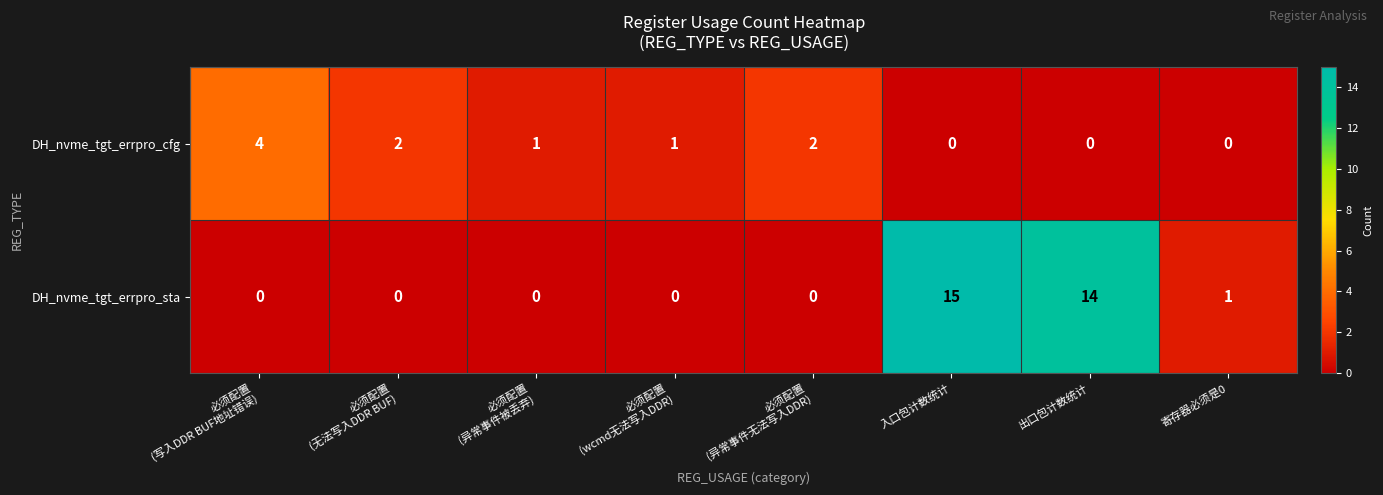

Is it true that DH_nvme_tgt_errpro_cfg equals -1 at 入口包计数统计?

False